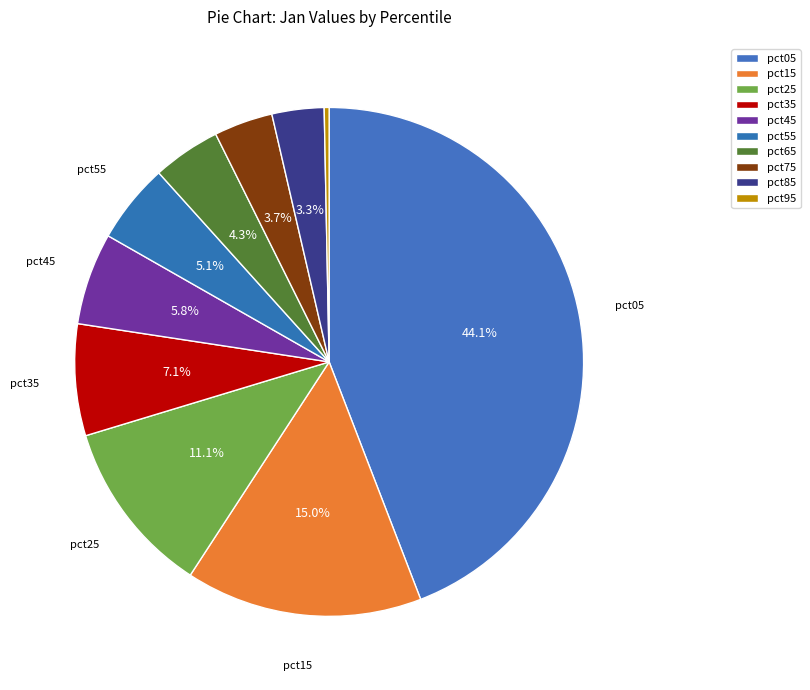

To the nearest percent, what is the difference between the pct35 and pct75 slice percentages?

3%